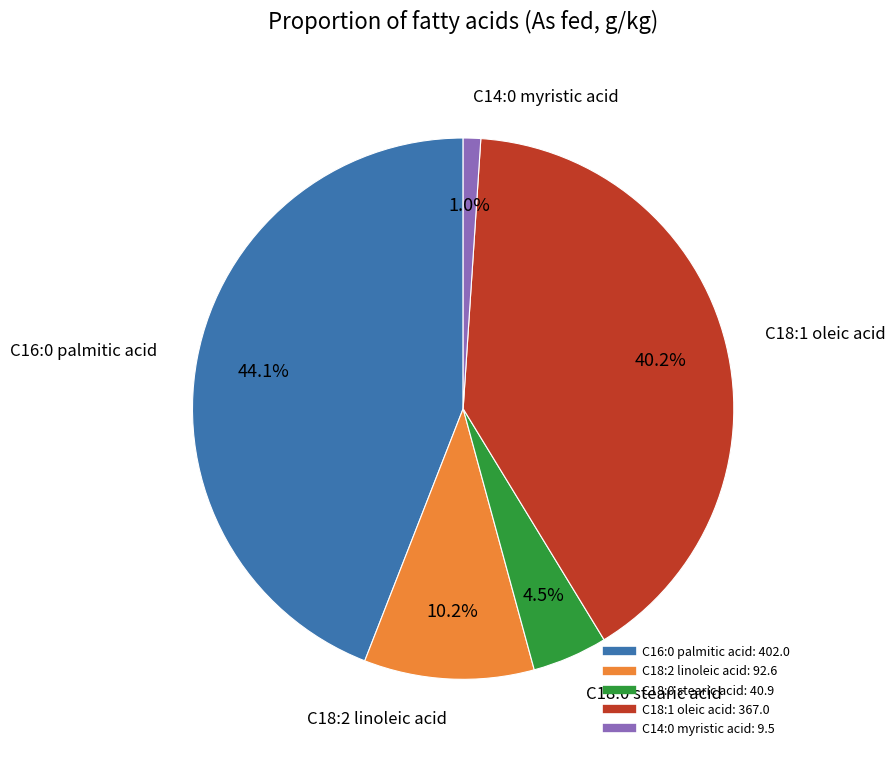

What is the ratio of the value at C18:0 stearic acid to the value at C18:2 linoleic acid?

0.4